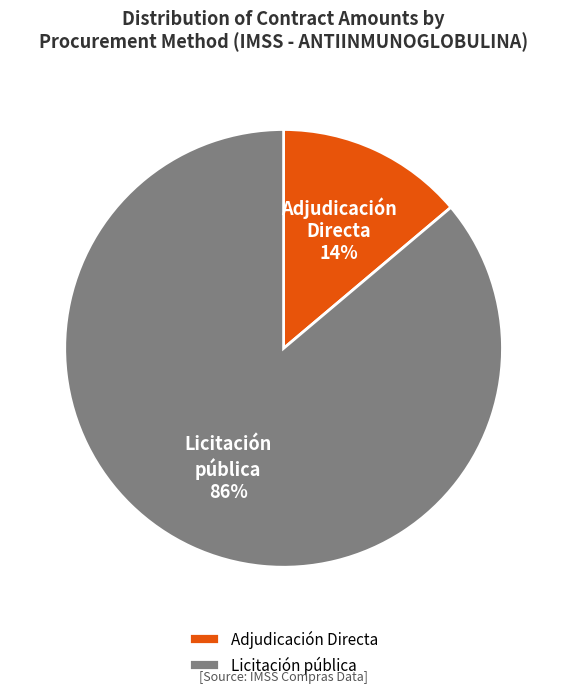

How many slices are in this pie chart?

2